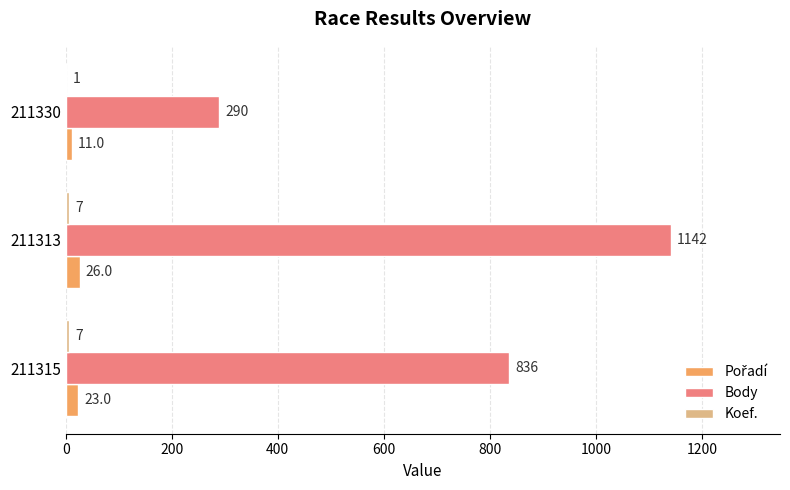

At which category is the sum across all series the highest?

211313